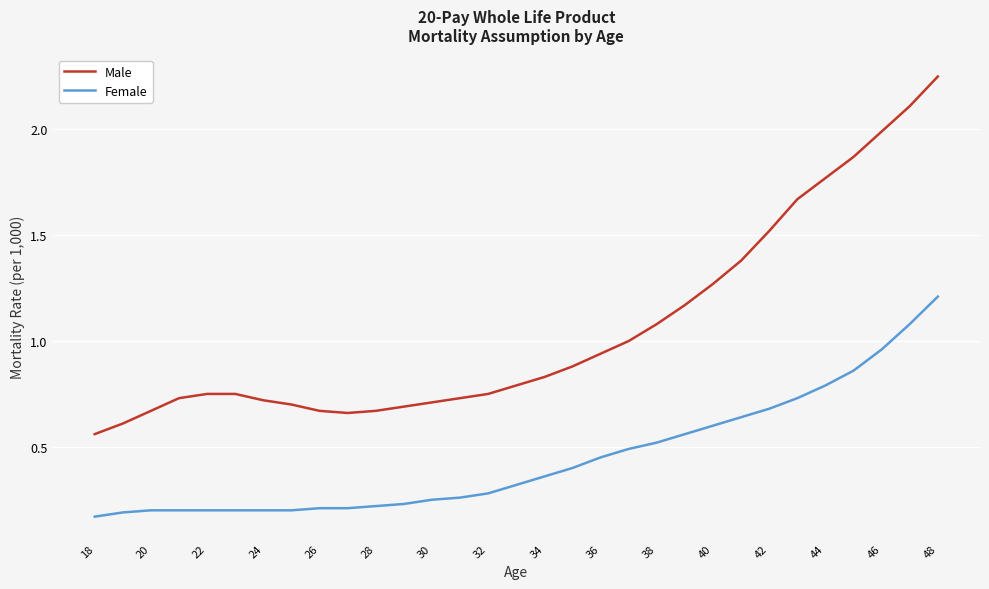

At how many categories does at least one series exceed 0?

31